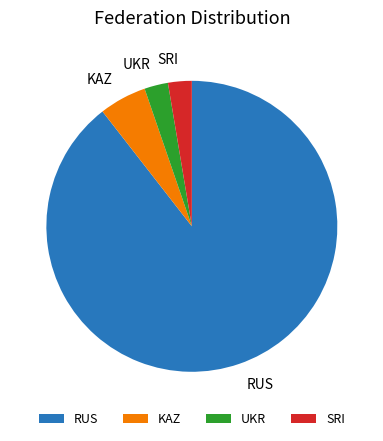

Is it true that KAZ is 1% of the pie?

False